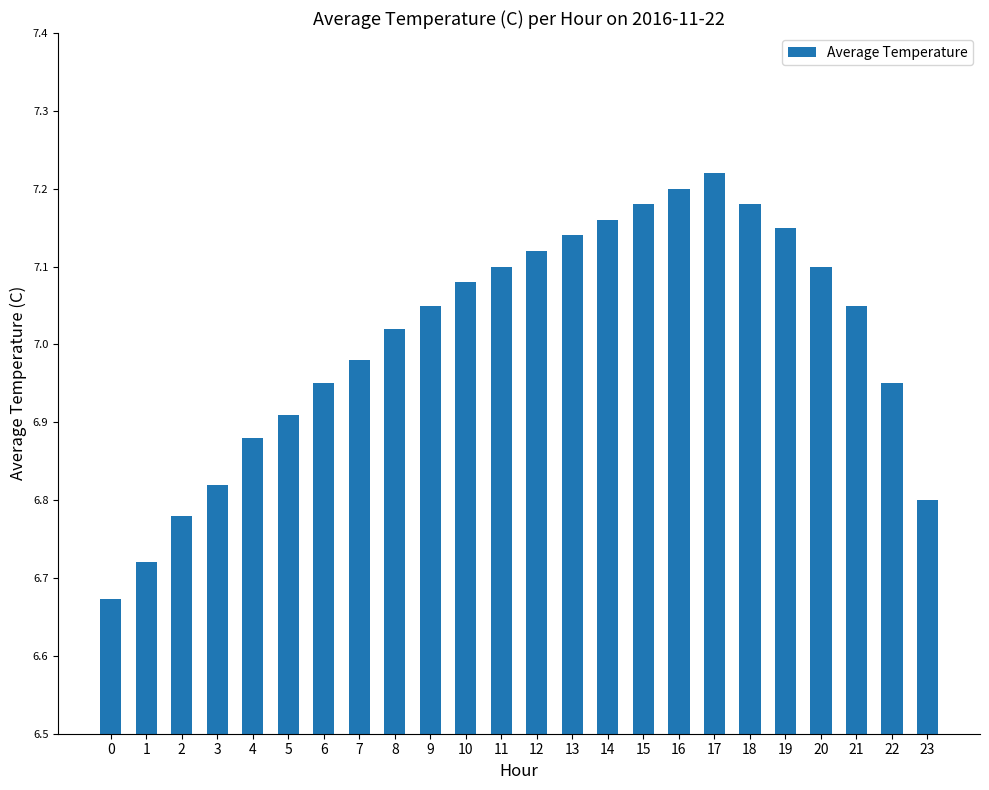

Which category has the highest value across all series?

17